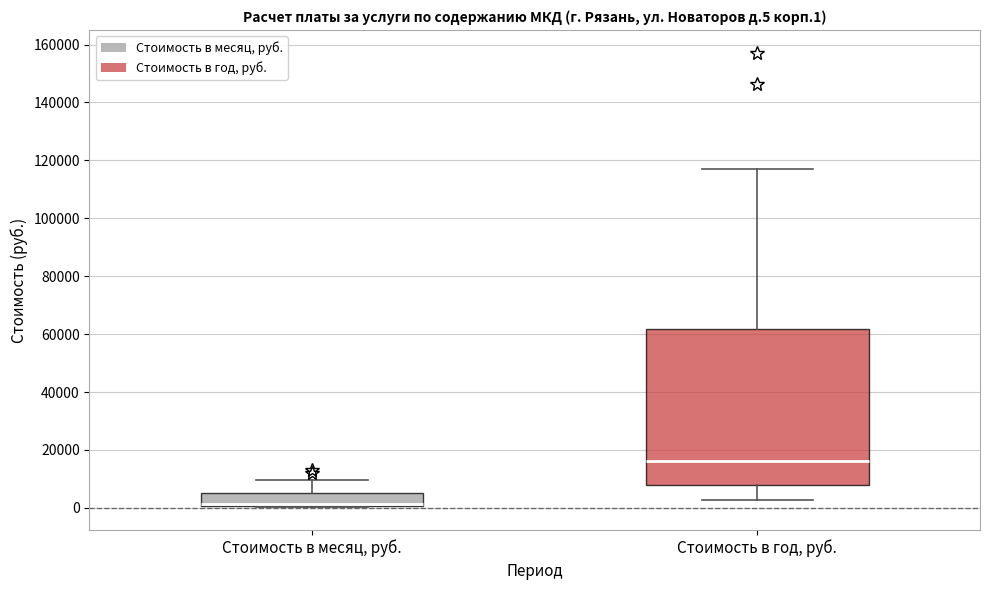

Reading left to right, read every box against the y-axis: the position of its median line, the range the box covers, and the ends of its whiskers. The values are not printed on the chart, so give them approximately, as read against the axis.

Стоимость в месяц, руб.: median 2000 (drawn on the box's lower edge), box 0 to 6000, whiskers 0 to 10000
Стоимость в год, руб.: median 16000, box 8000 to 62000, whiskers 2000 to 116000